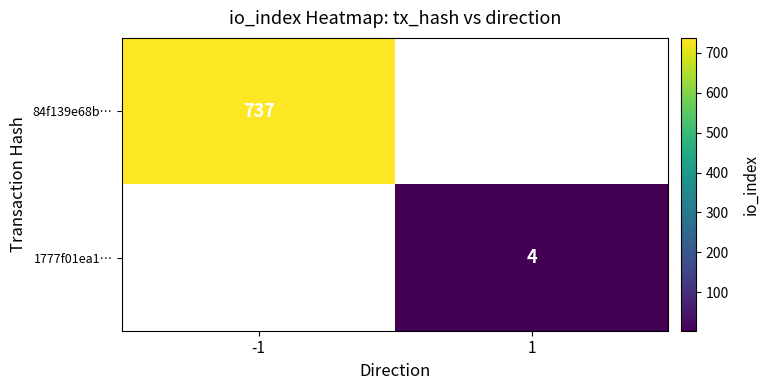

True or false: 1777f01ea1… has a value of 4 at 1.

True